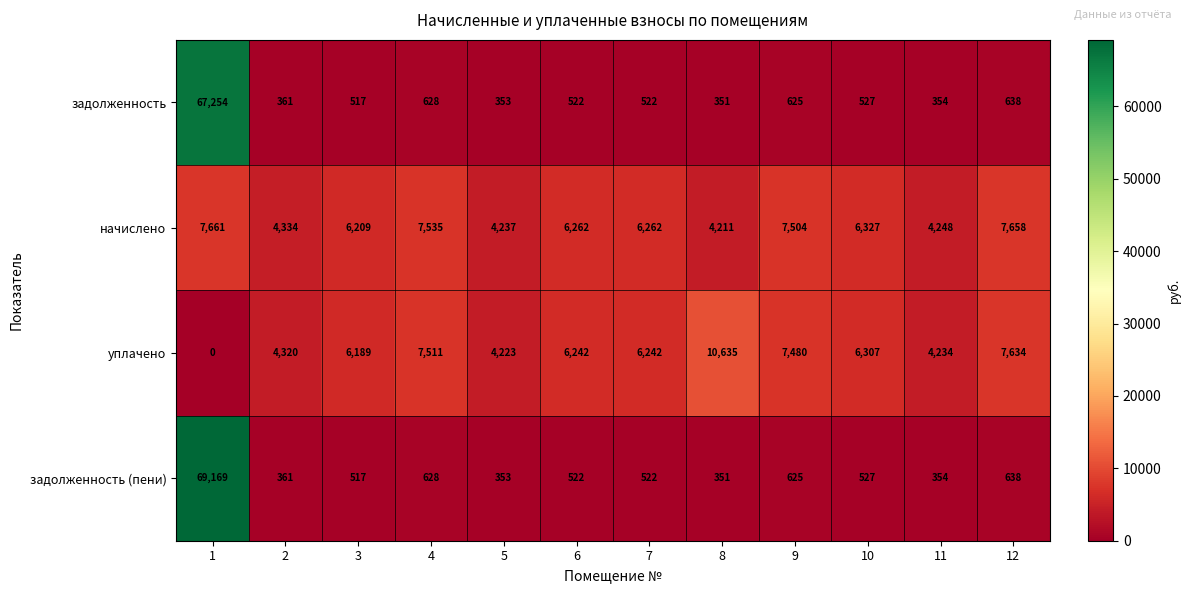

The value of начислено at 2 is 2208. True or false?

False